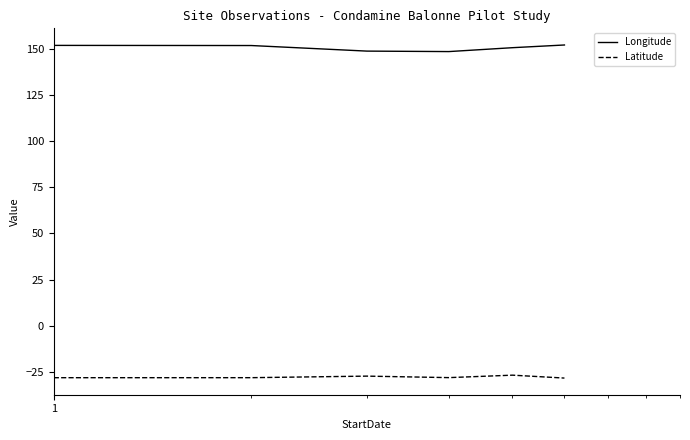

List the series in order of their overall mean, highest first.

Longitude, Latitude